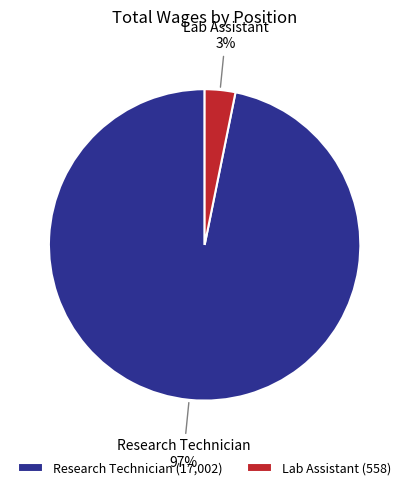

Combined, do Research Technician and Lab Assistant account for over 50%?

Yes